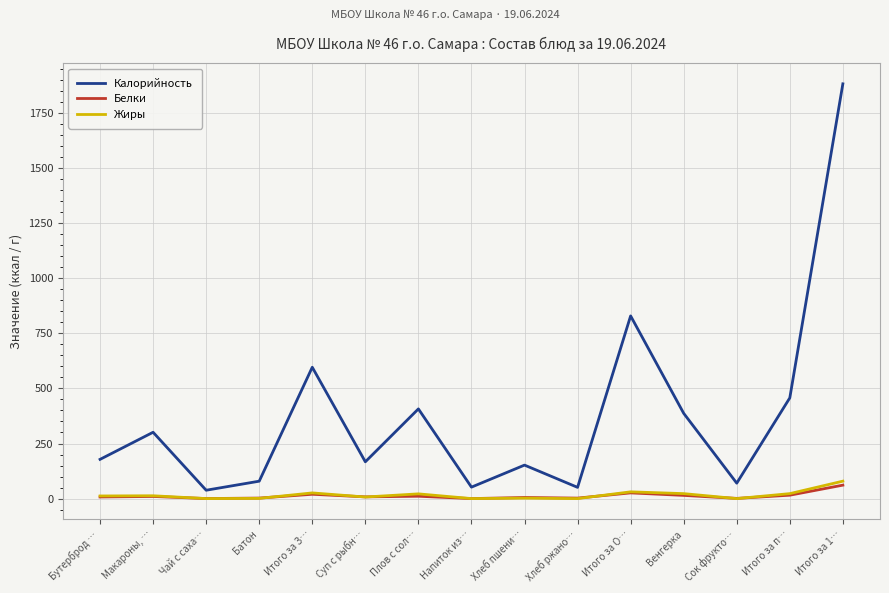

What is the difference between the maximum and second lowest values in the Калорийность series?

1831.0